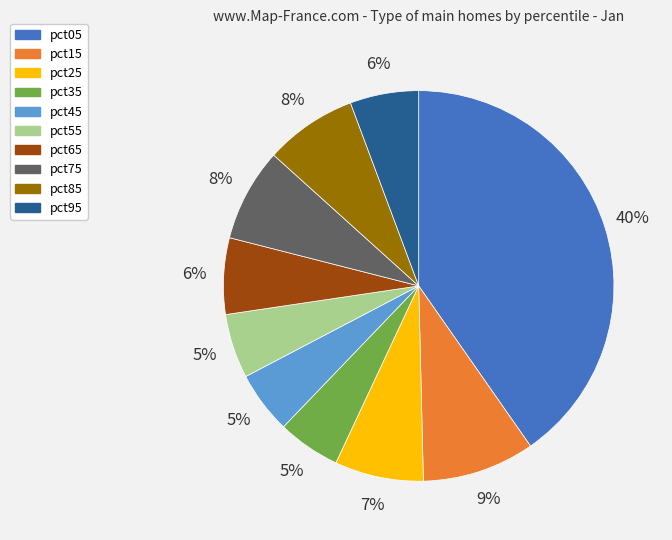

Is it true that pct45 is 1% of the pie?

False